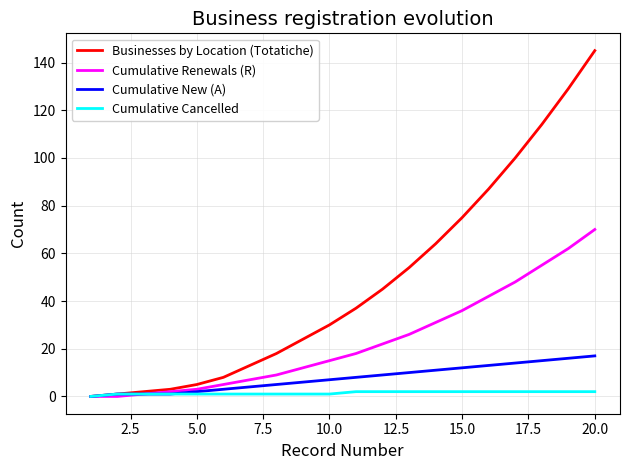

Which series has the largest total across all categories?

Businesses by Location (Totatiche)